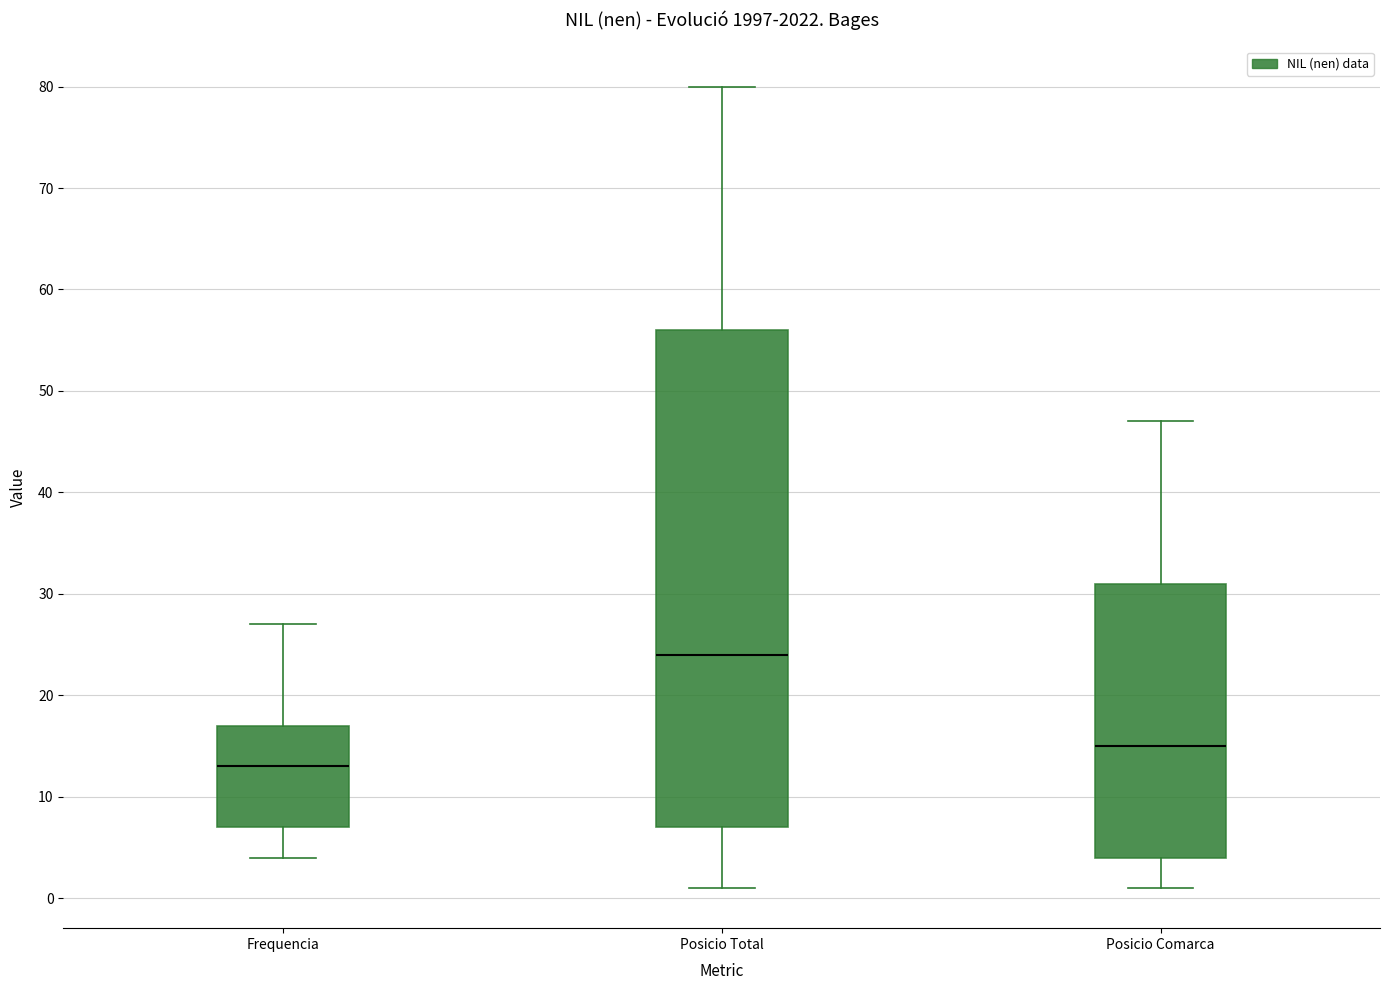

Reading left to right, read every box against the y-axis: the position of its median line, the range the box covers, and the ends of its whiskers. The values are not printed on the chart, so give them approximately, as read against the axis.

Frequencia: median 13, box 7 to 17, whiskers 4 to 27
Posicio Total: median 24, box 7 to 56, whiskers 1 to 80
Posicio Comarca: median 15, box 4 to 31, whiskers 1 to 47